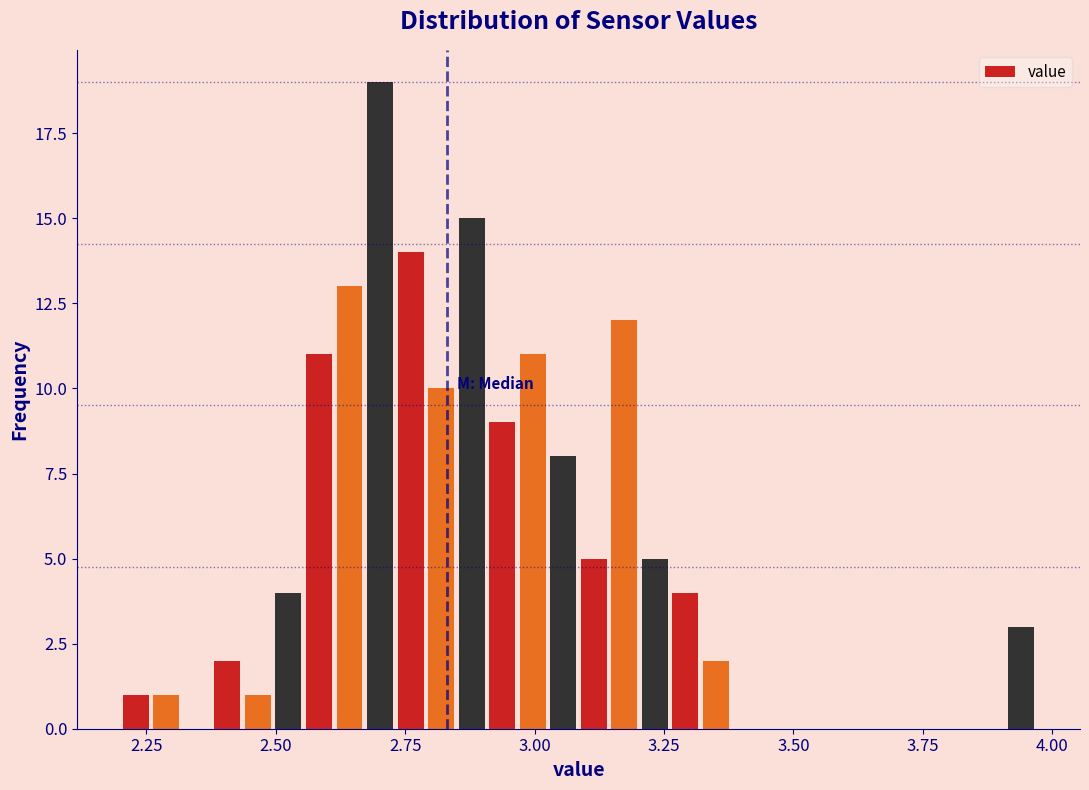

Around what value on the x-axis is the tallest bar? Give the approximate position of its centre, as read against the axis.

2.70